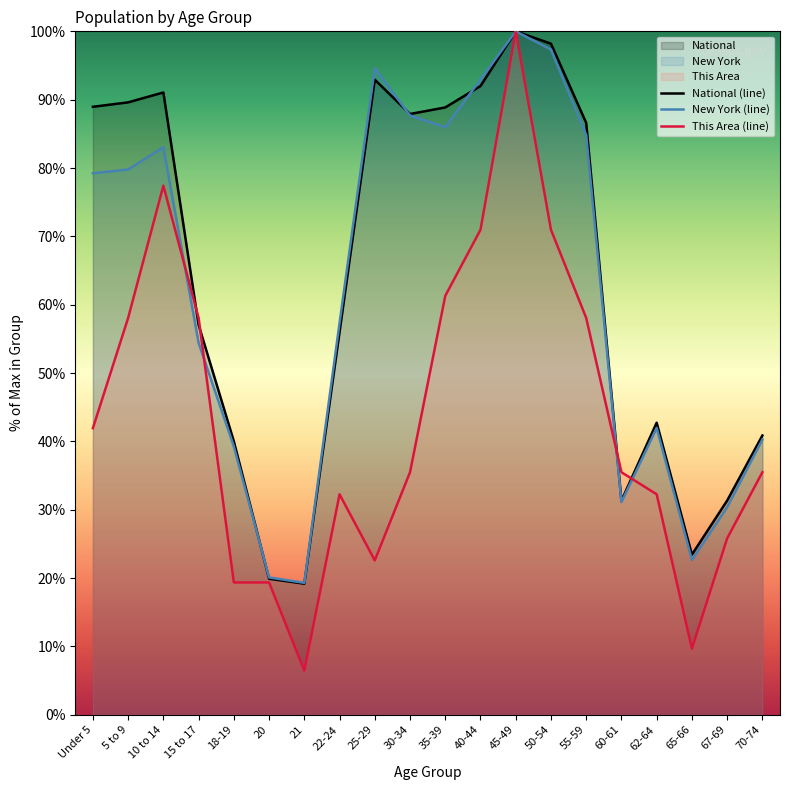

Is the value of New York (line) at 60-61 greater than the value of National (line) at 45-49?

No